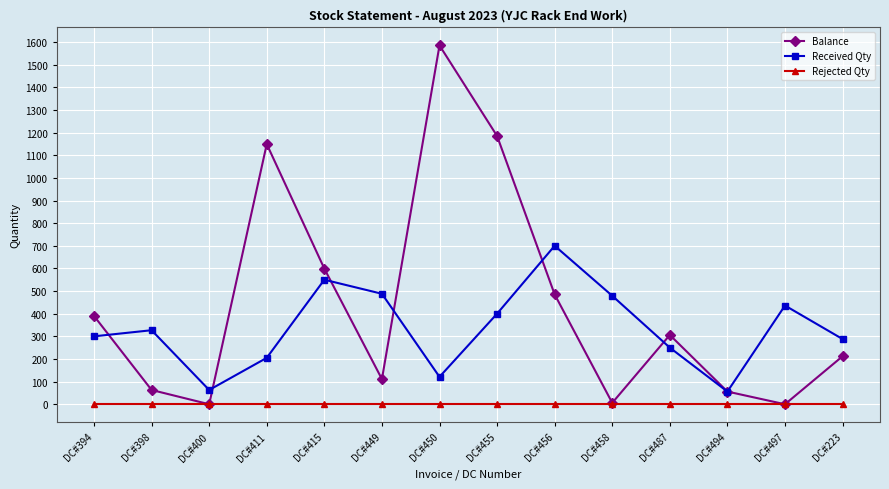

True or false: Received Qty and Rejected Qty cross at least once.

False